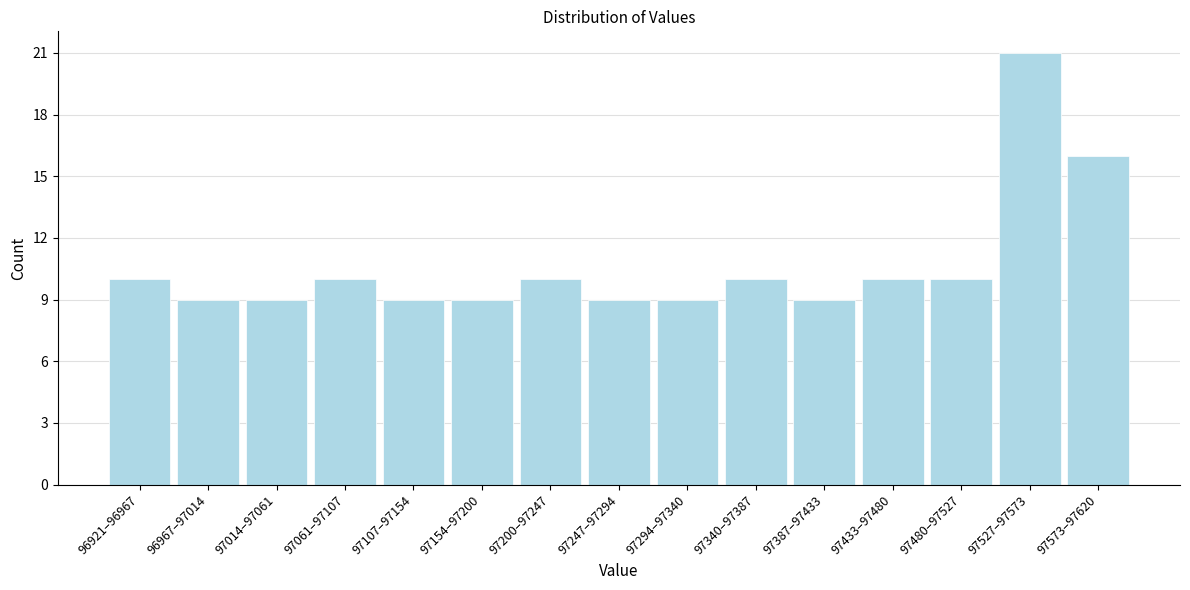

Reading left to right, list all the values displayed in this chart.

96921–96967=10	96967–97014=9	97014–97061=9	97061–97107=10	97107–97154=9	97154–97200=9	97200–97247=10	97247–97294=9	97294–97340=9	97340–97387=10	97387–97433=9	97433–97480=10	97480–97527=10	97527–97573=21	97573–97620=16